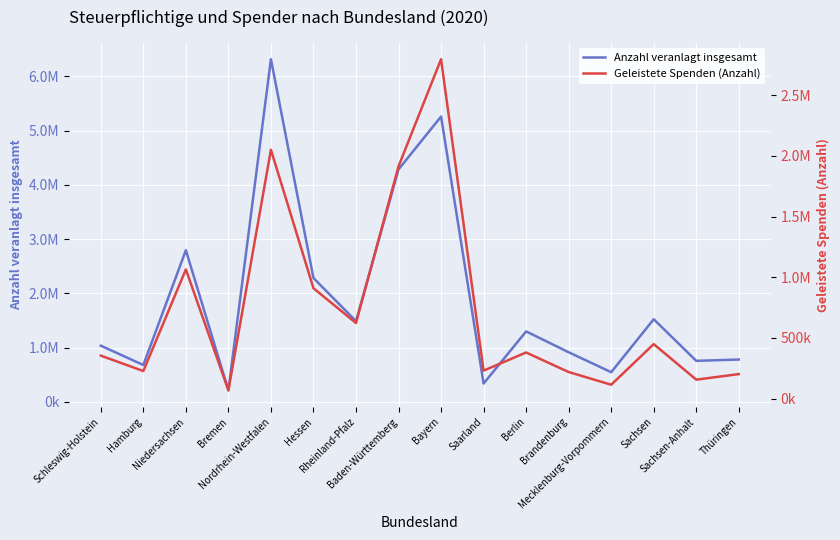

Rank the categories by Anzahl veranlagt insgesamt value from lowest to highest.

Bremen, Saarland, Mecklenburg-Vorpommern, Hamburg, Sachsen-Anhalt, Thüringen, Brandenburg, Schleswig-Holstein, Berlin, Rheinland-Pfalz, Sachsen, Hessen, Niedersachsen, Baden-Württemberg, Bayern, Nordrhein-Westfalen